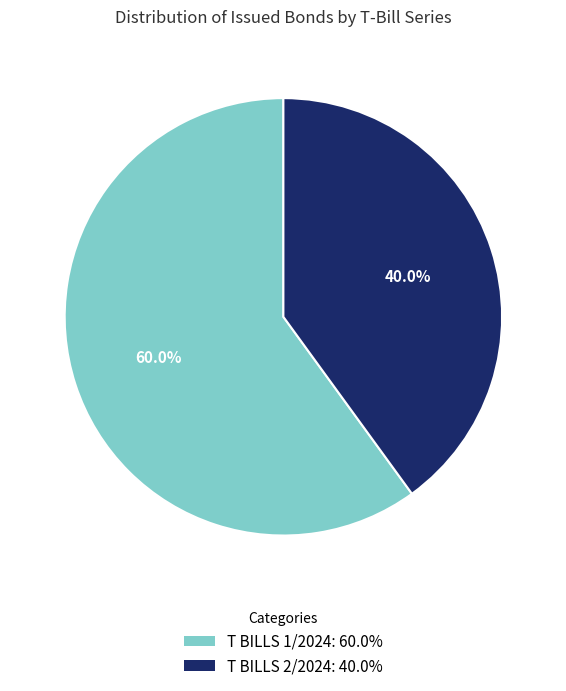

Which category has the smallest portion of the pie?

T BILLS 2/2024